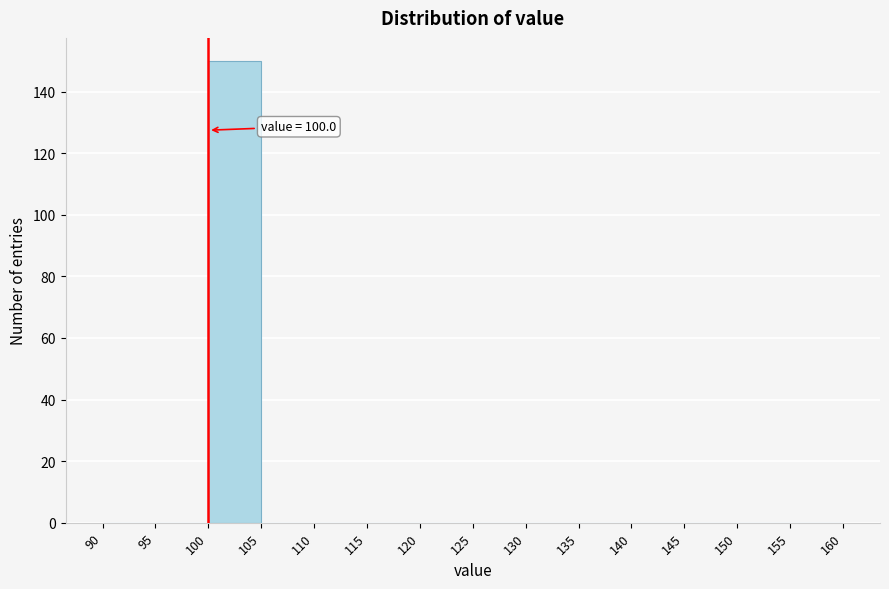

Which range on the x-axis has the tallest bar?

100 to 105